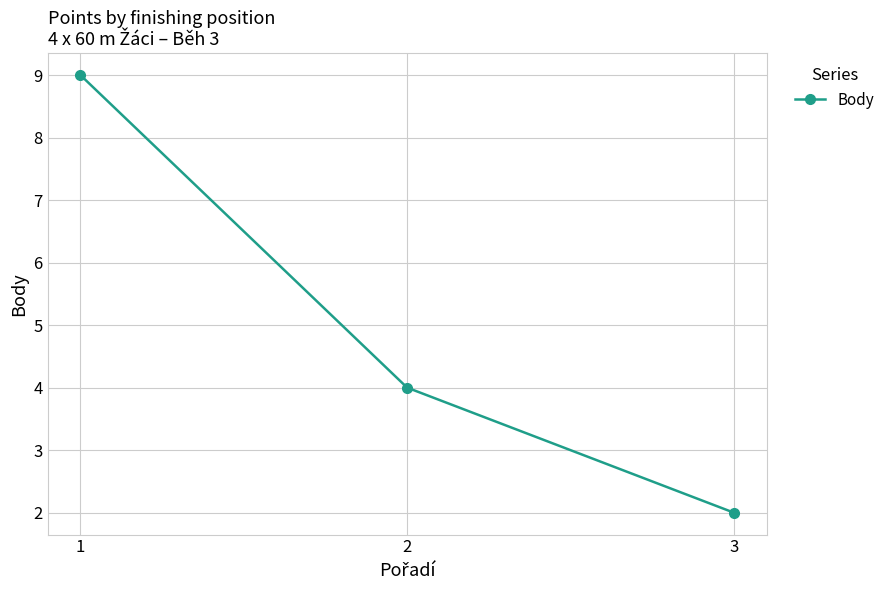

Reading left to right, extract all data points from this chart.

9	4	2